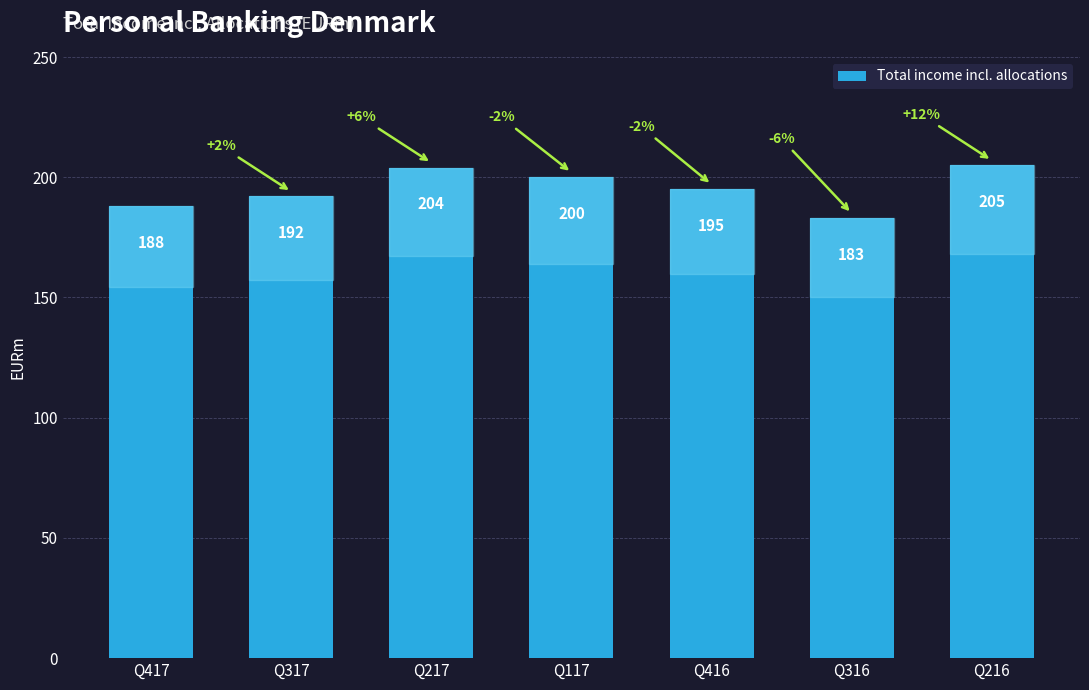

What is the value of the 4th bar from the left?

200